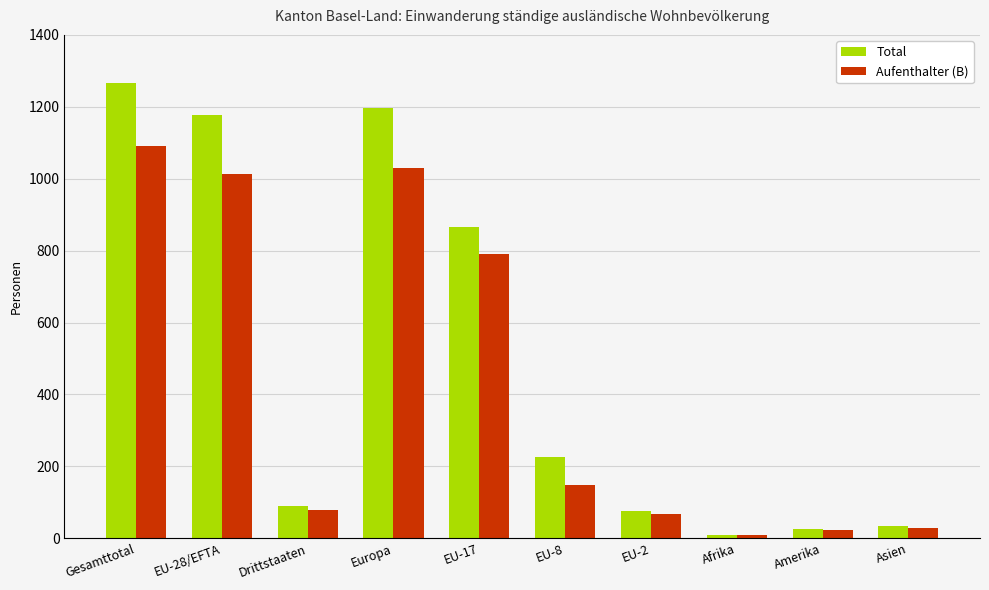

Does the chart contain stacked bars?

No